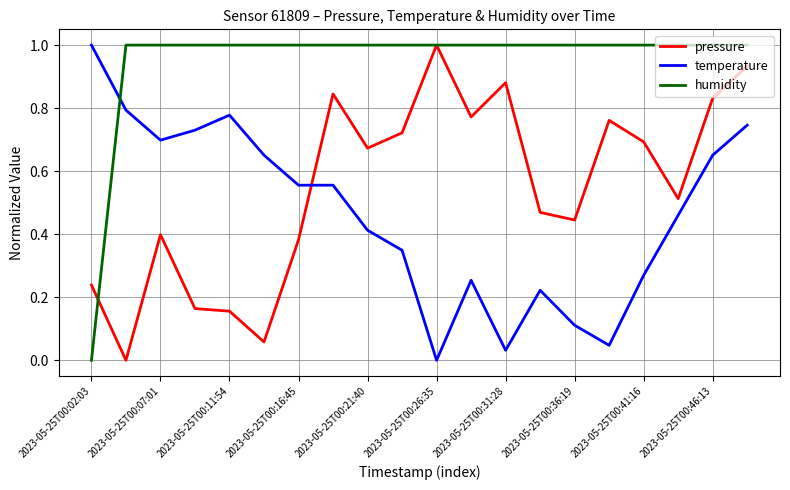

What is the difference between the maximum and minimum values in the temperature series?

1.0